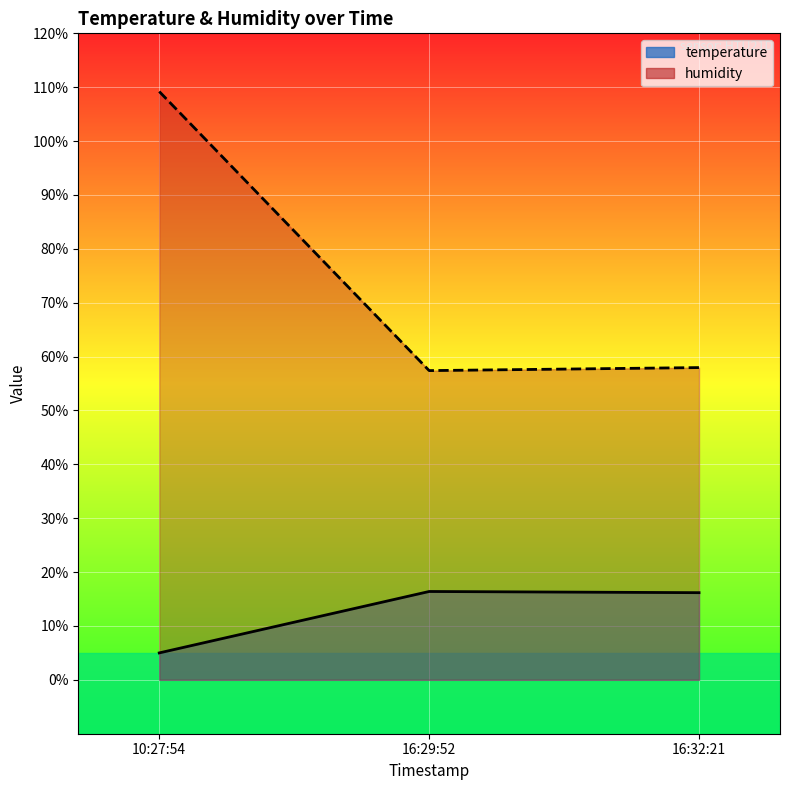

True or false: humidity has a value of 58.0 at 16:32:21.

True